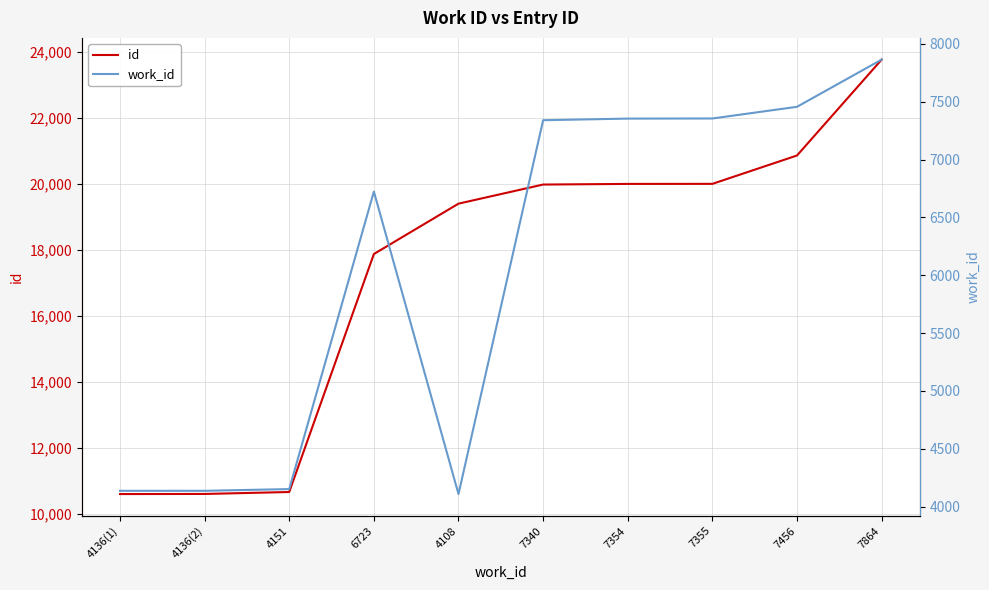

Is this an area chart (filled region under the line)?

No